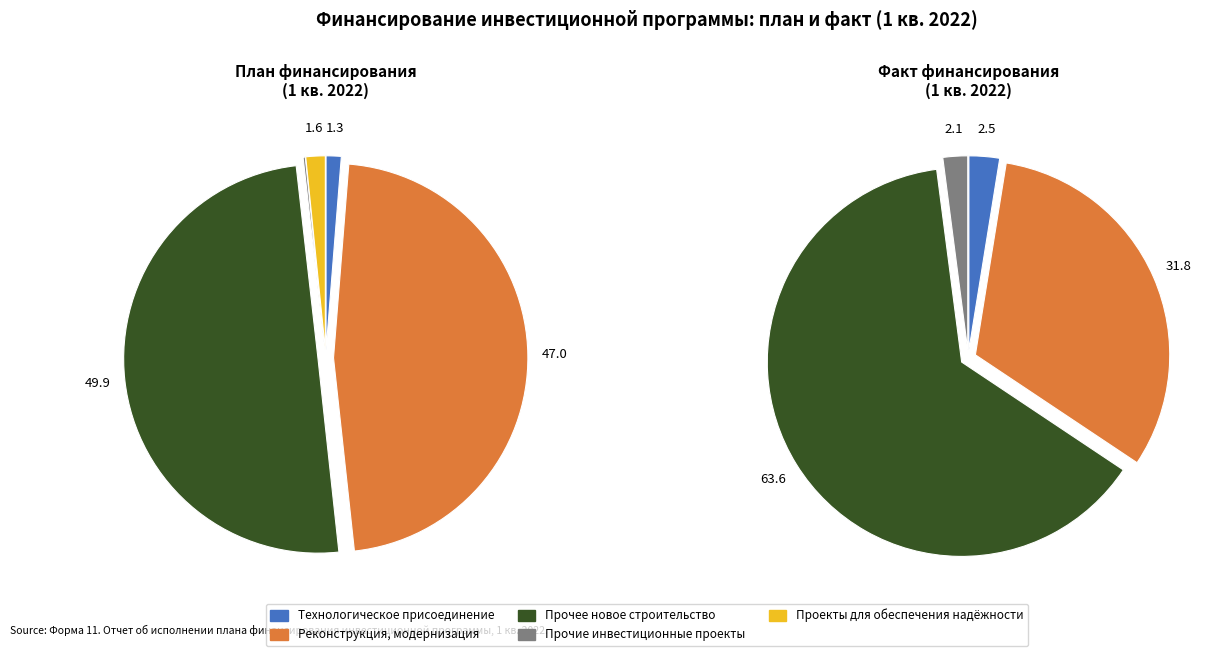

Is it true that Реконструкция, модернизация, техническое перевооружение is 35% of the pie?

False